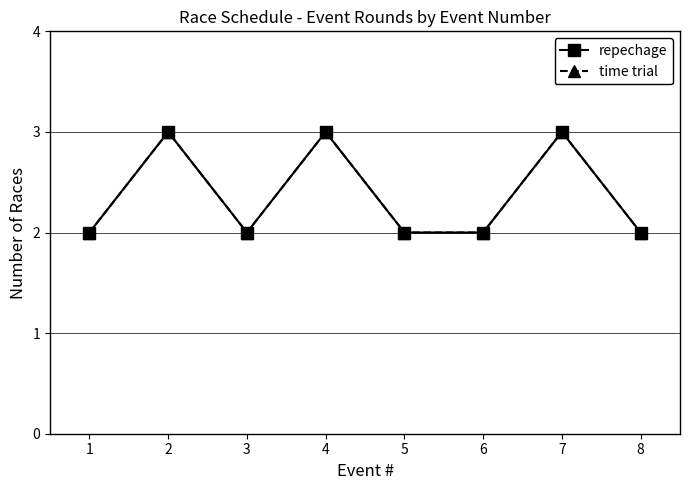

What is the difference between the second highest and minimum values in the time trial series?

1